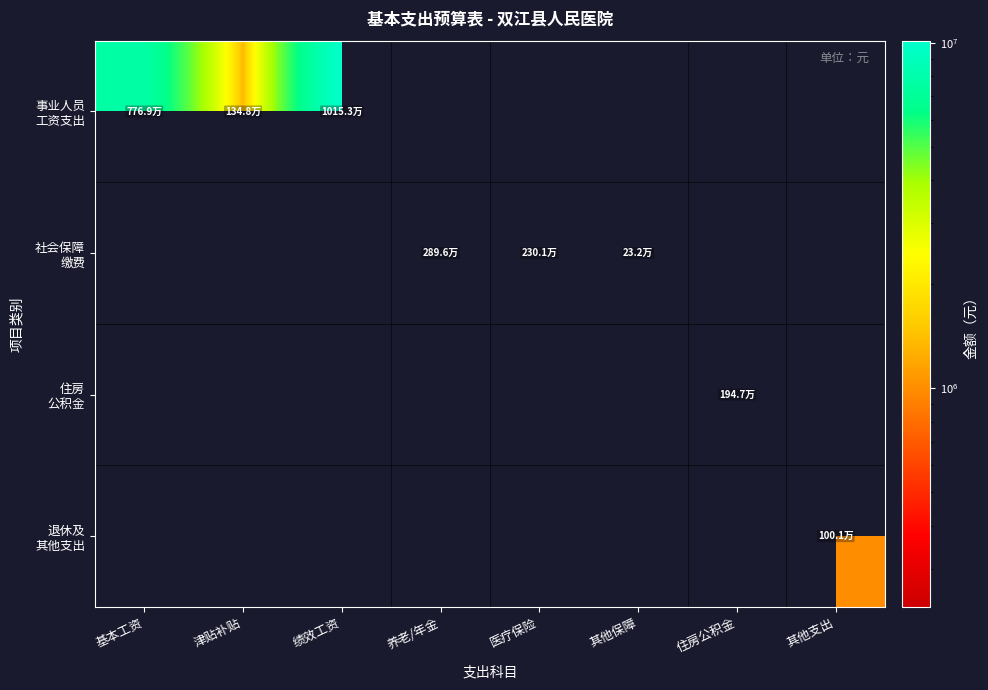

At which category is the sum across all series the highest?

绩效工资